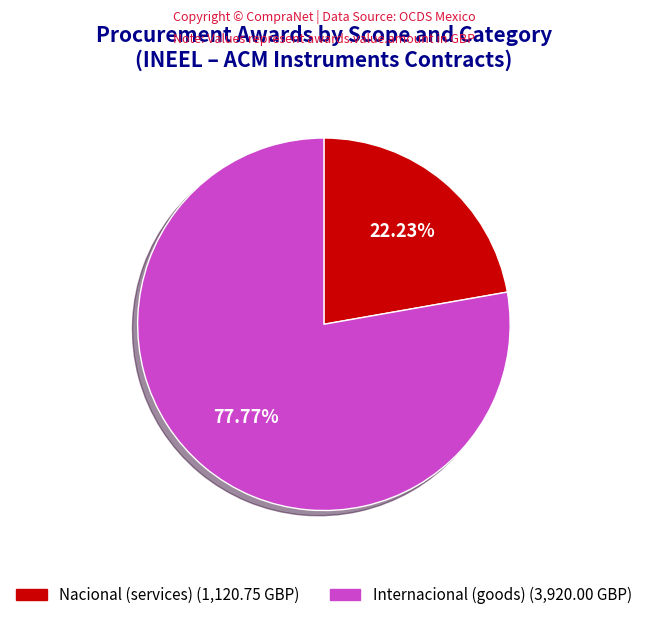

Rank the categories by value from highest to lowest.

Internacional (goods), Nacional (services)